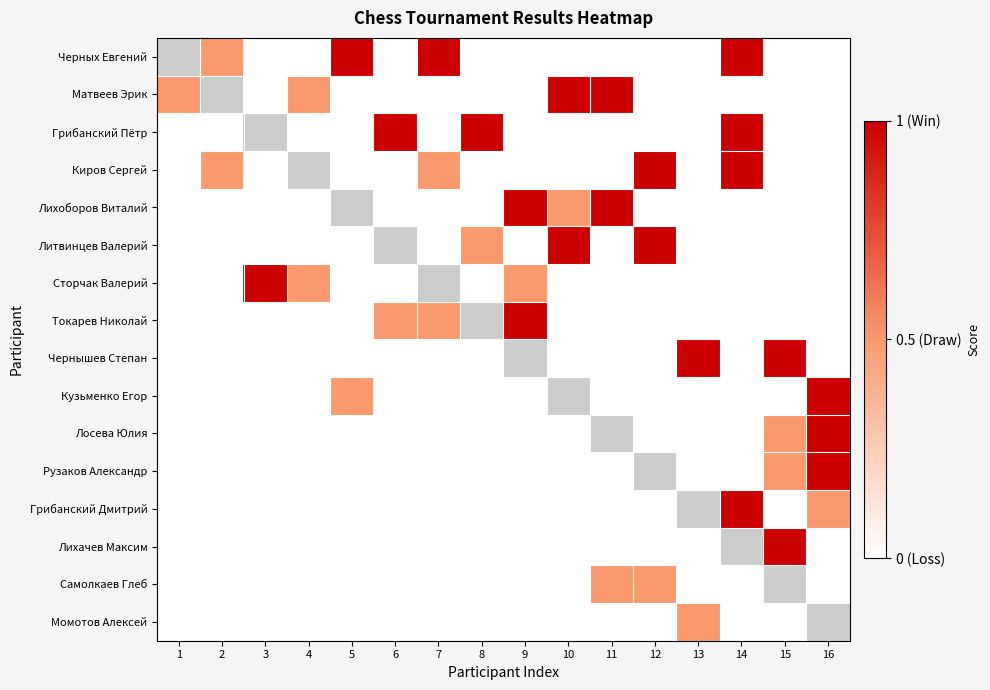

True or false: Литвинцев Валерий has a value of 0.0 at 15.

True